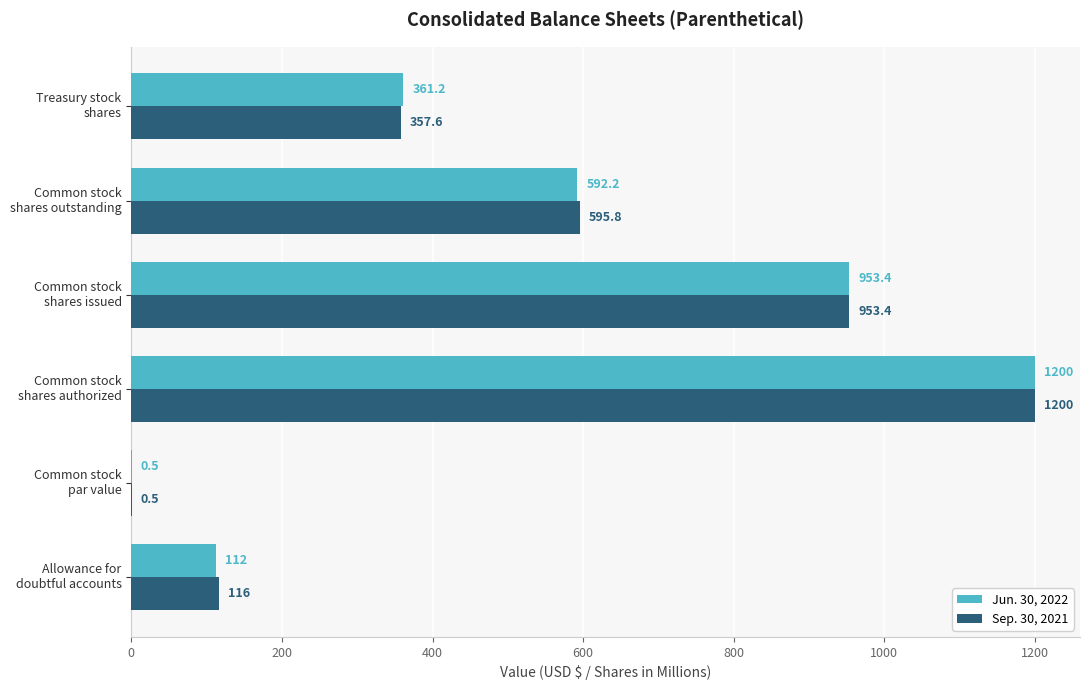

Which series has the largest total across all categories?

Sep. 30, 2021